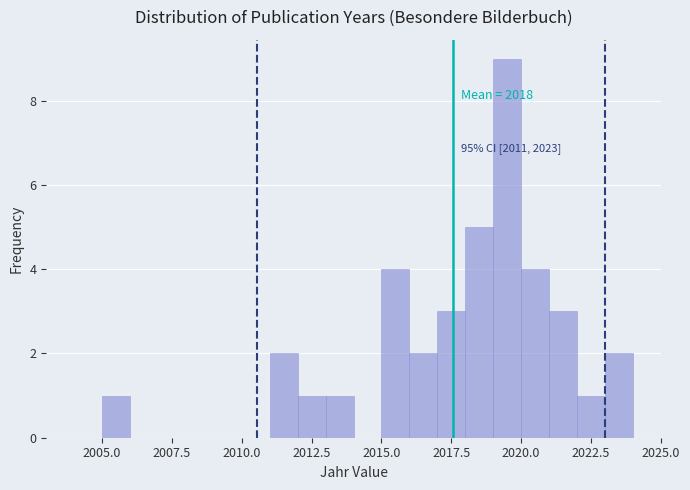

Read against the x-axis, roughly where is the centre of the tallest bar?

2019.5